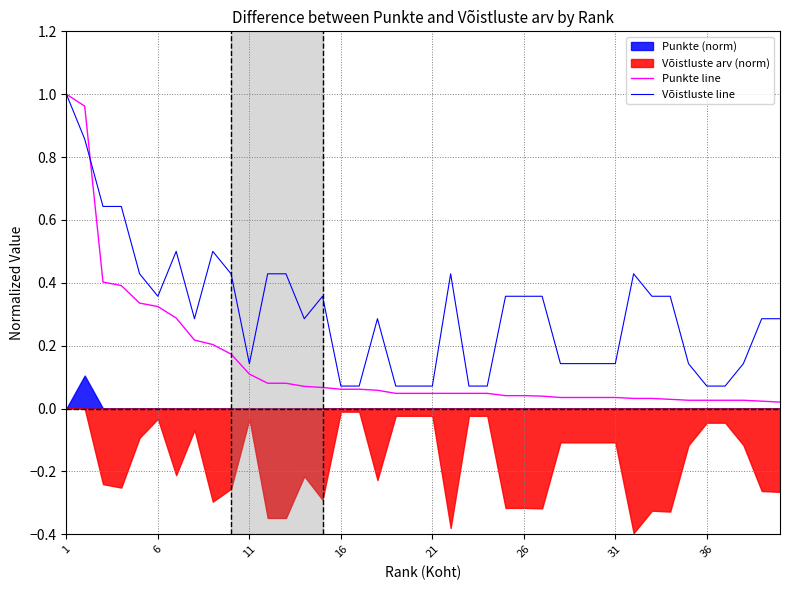

The value of Punkte line at 11 is 0.1. True or false?

True